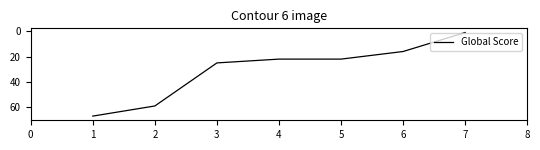

What is the ratio of the value at 4 to the value at 5?

1.0